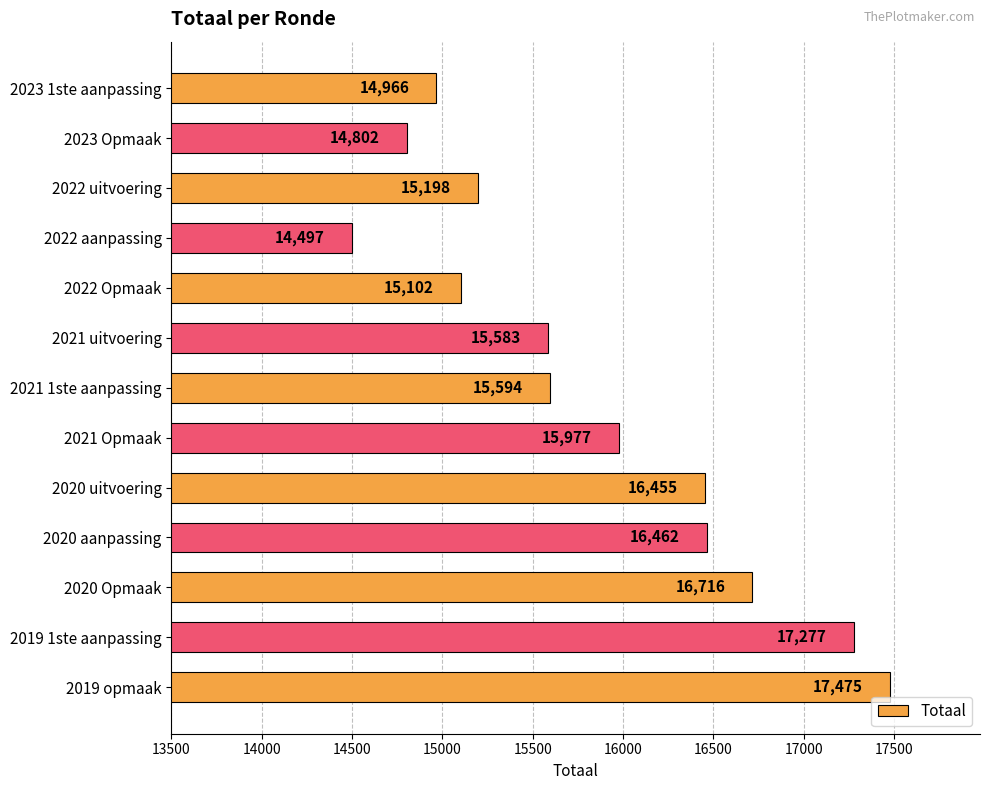

What is the change in value from 2023 Opmaak to 2022 Opmaak?

+300